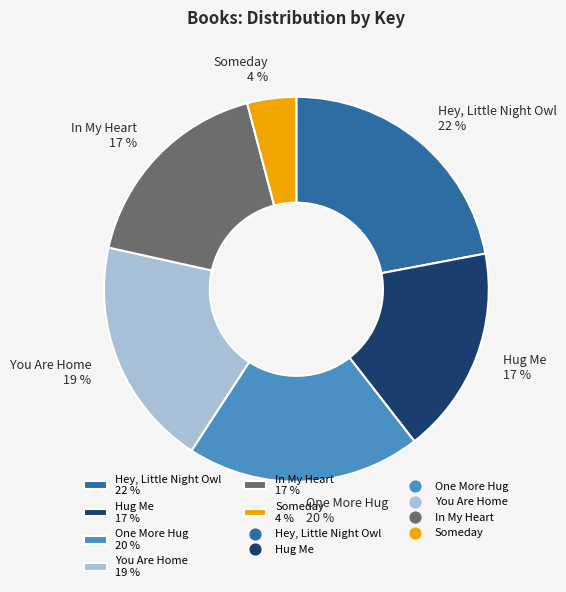

Approximately how many times larger is the value at In My Heart 17 % compared to Hey, Little Night Owl 22 %?

0.8